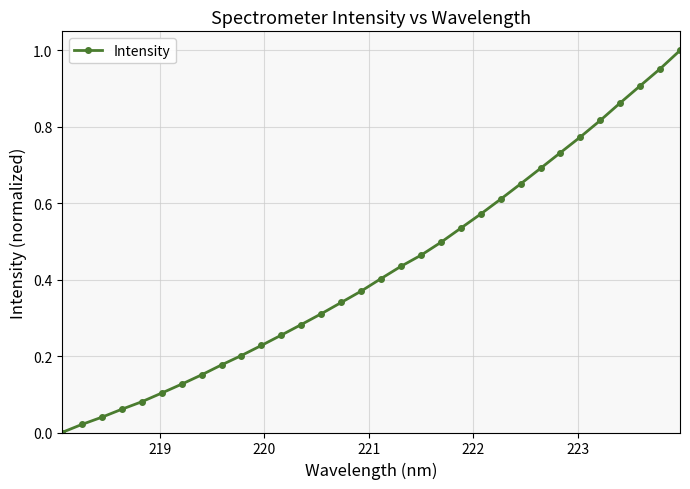

True or false: there are more than 2 points higher than both neighbors.

False